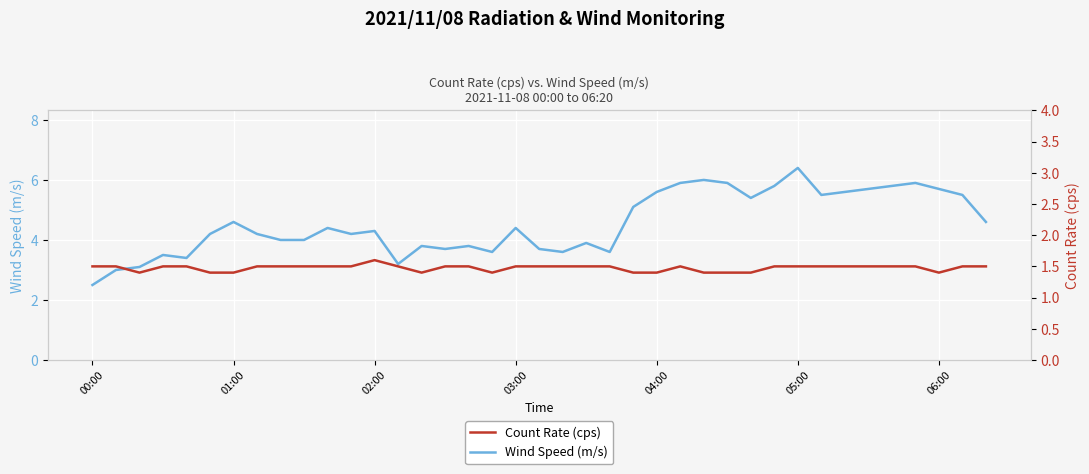

How many categories are shown in the chart?

39